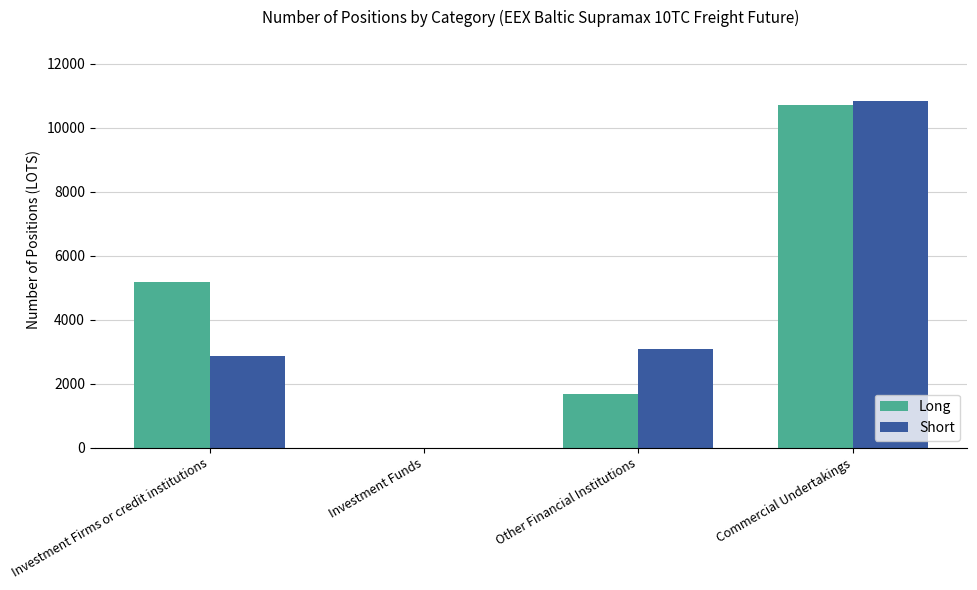

What is the difference between the Long values at Investment Funds and Investment Firms or credit institutions?

5168.0